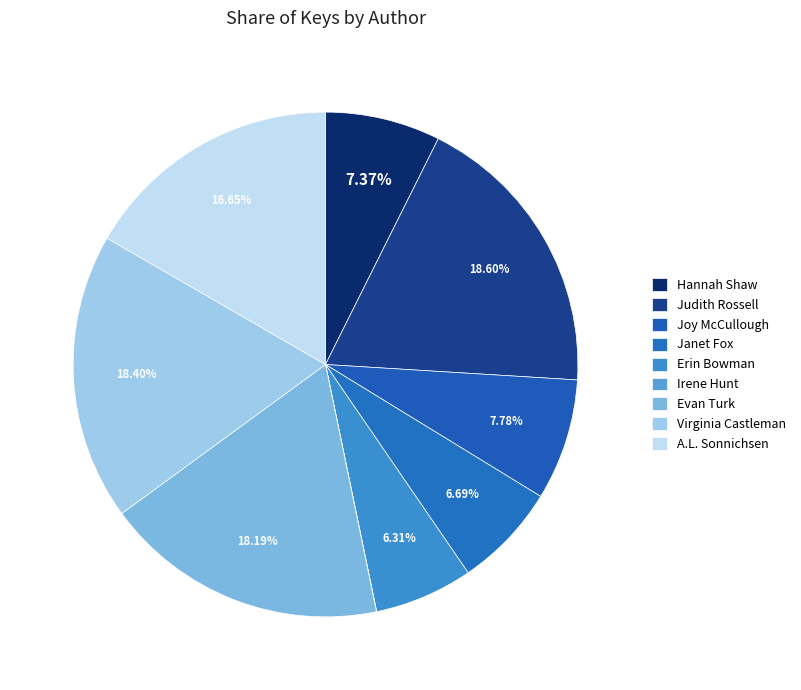

To the nearest percent, what is the difference between the largest and smallest slice percentages?

19%